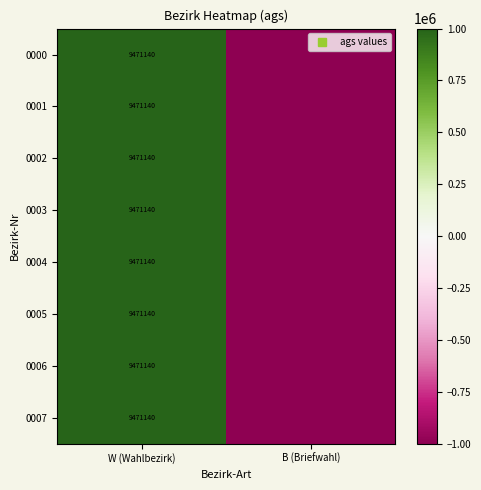

What is the difference between the 0007 values at B (Briefwahl) and W (Wahlbezirk)?

9471140